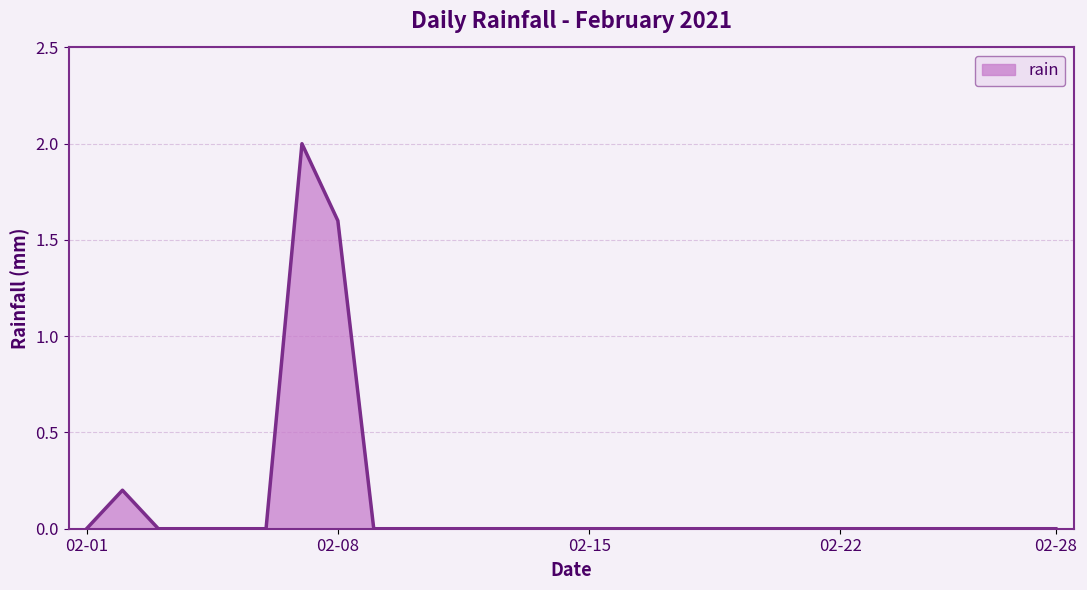

Reading left to right, transcribe all the data shown in this chart.

0.0	0.2	0.0	0.0	0.0	0.0	2.0	1.6	0.0	0.0	0.0	0.0	0.0	0.0	0.0	0.0	0.0	0.0	0.0	0.0	0.0	0.0	0.0	0.0	0.0	0.0	0.0	0.0